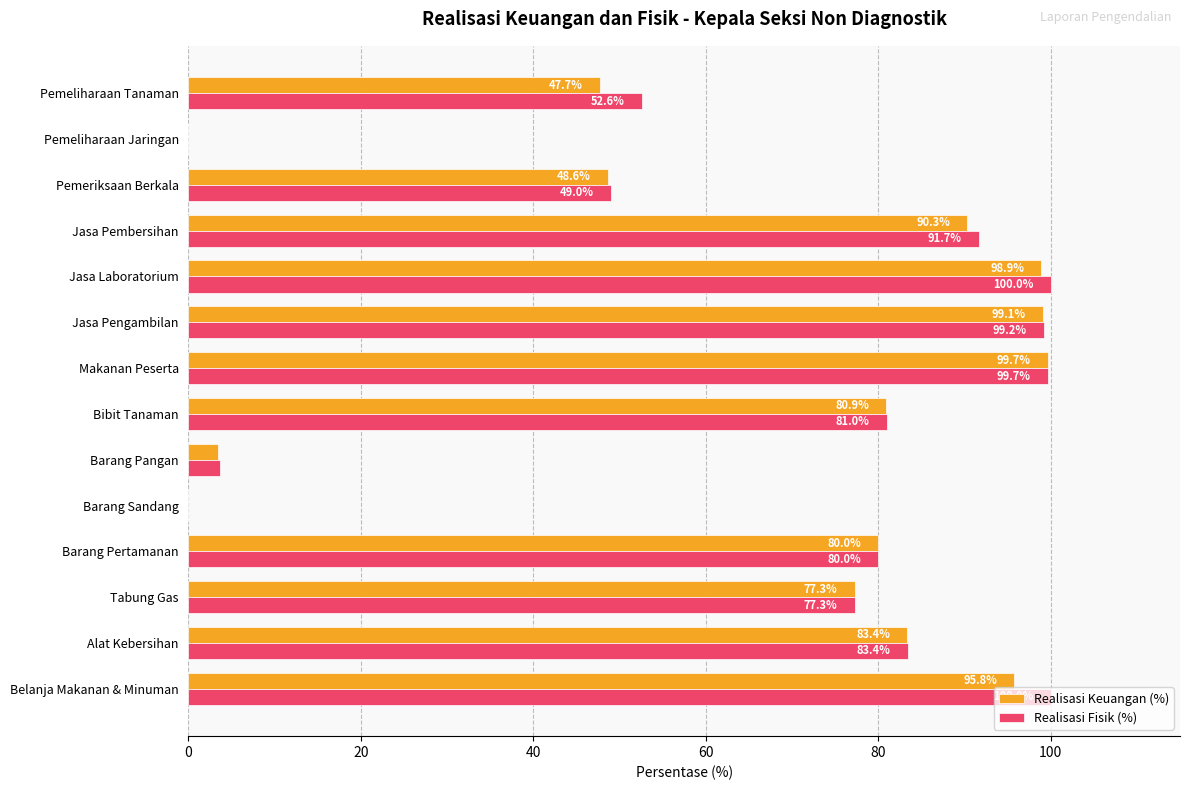

How many categories are shown in the chart?

14